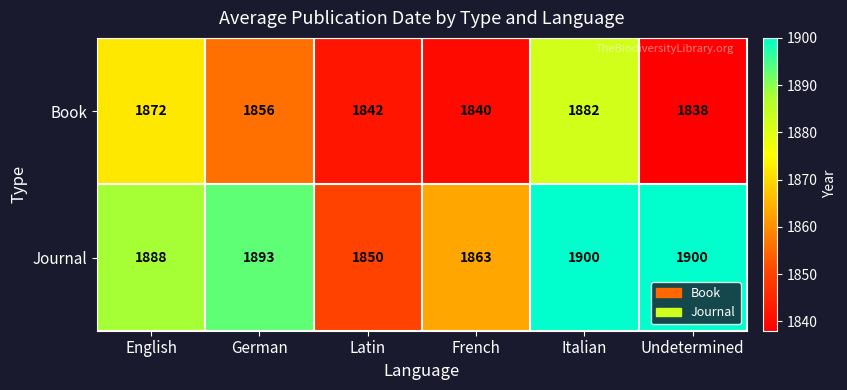

Between Latin and Italian, which series saw the biggest shift?

Journal